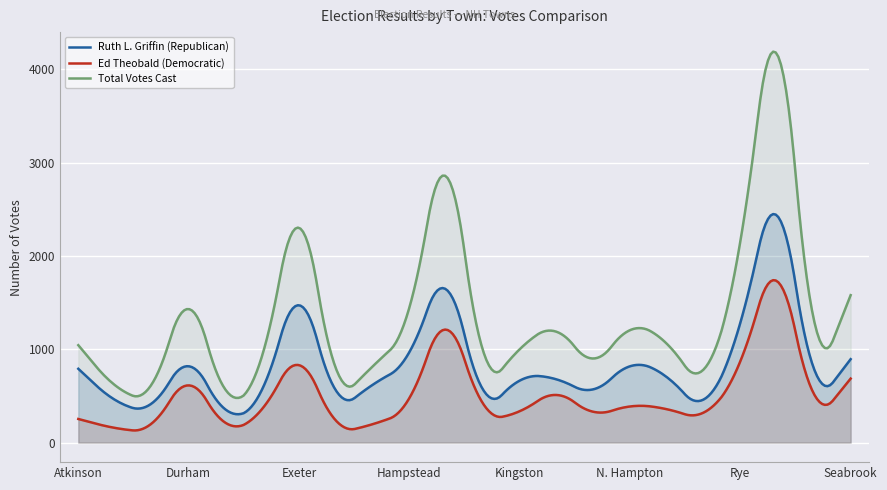

What position from the left is Hampstead?

10